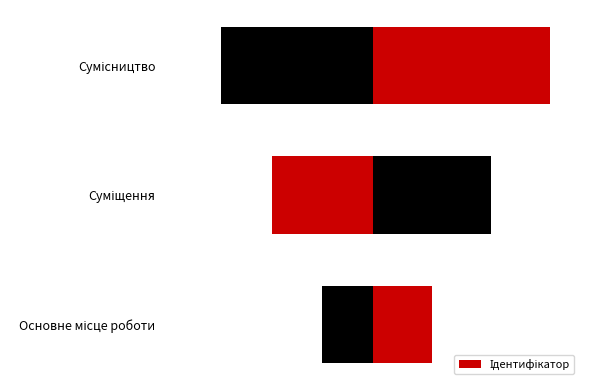

Rank the categories by value from highest to lowest.

Сумісництво, Суміщення, Основне місце роботи